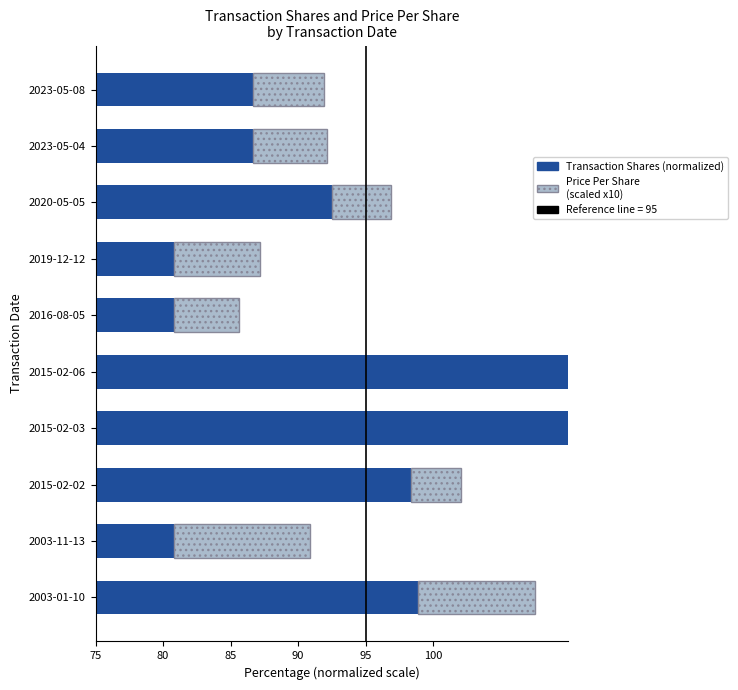

What position from the left is 2015-02-02?

3